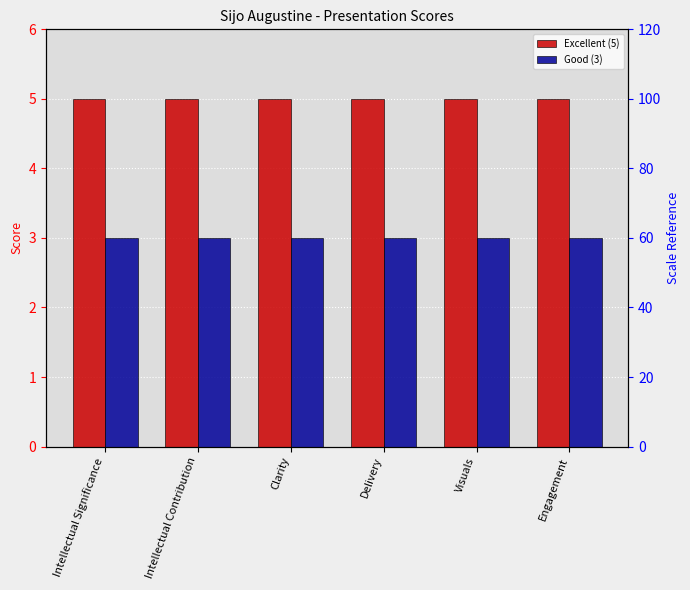

What are all the series names shown in the legend?

Excellent (5), Good (3)